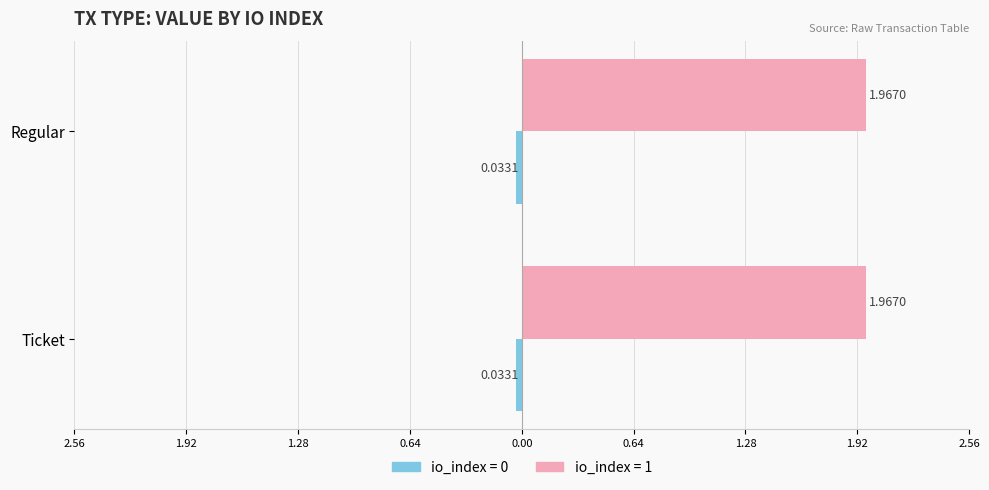

What is the label of the 4th bar from the left?

io_index=1